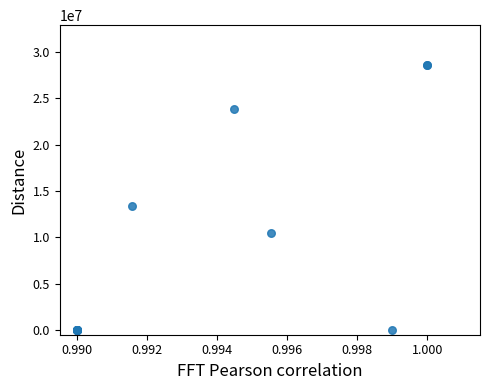

What Y value in the scatter plot is closest to 14309460?

13406000